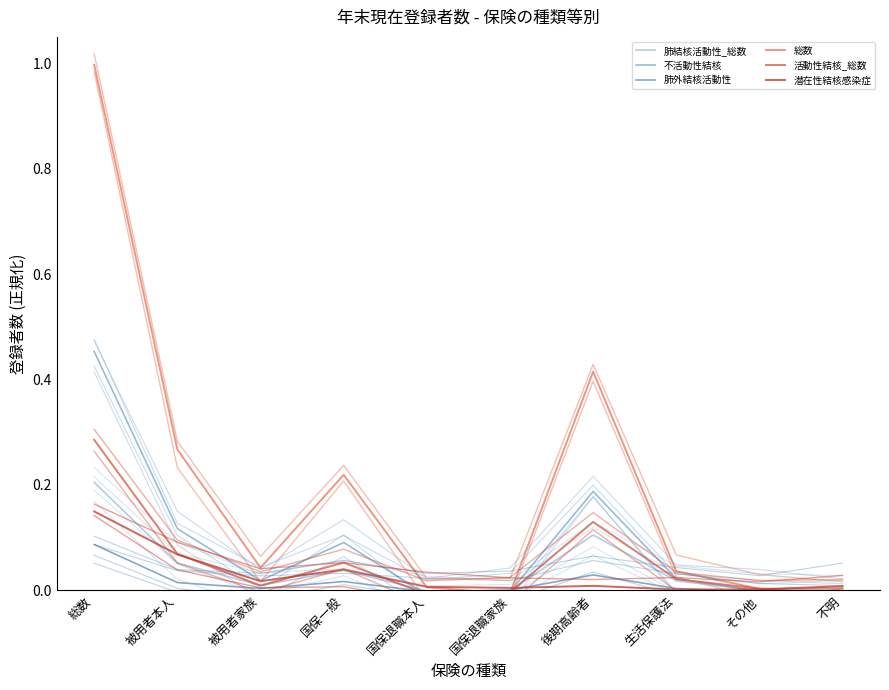

True or false: 活動性結核_総数 has a value of -0.0 at 国保退職家族.

True